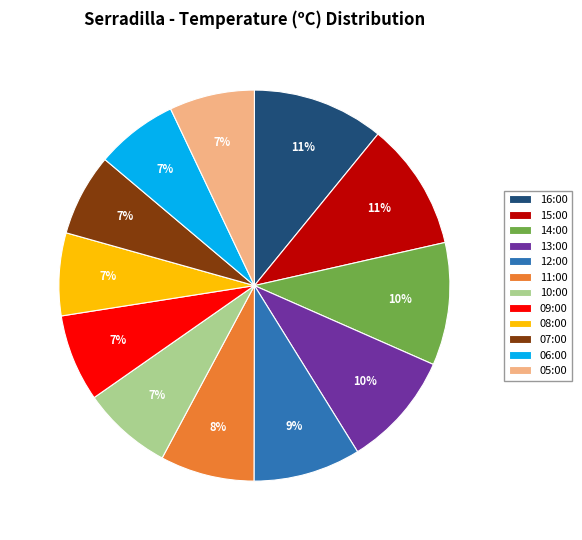

The 08:00 slice represents 1% of the pie. True or false?

False